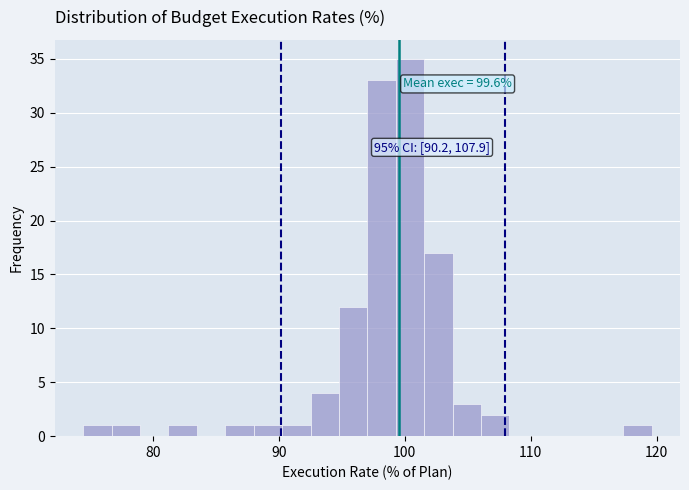

Read against the x-axis, roughly where is the centre of the tallest bar?

100